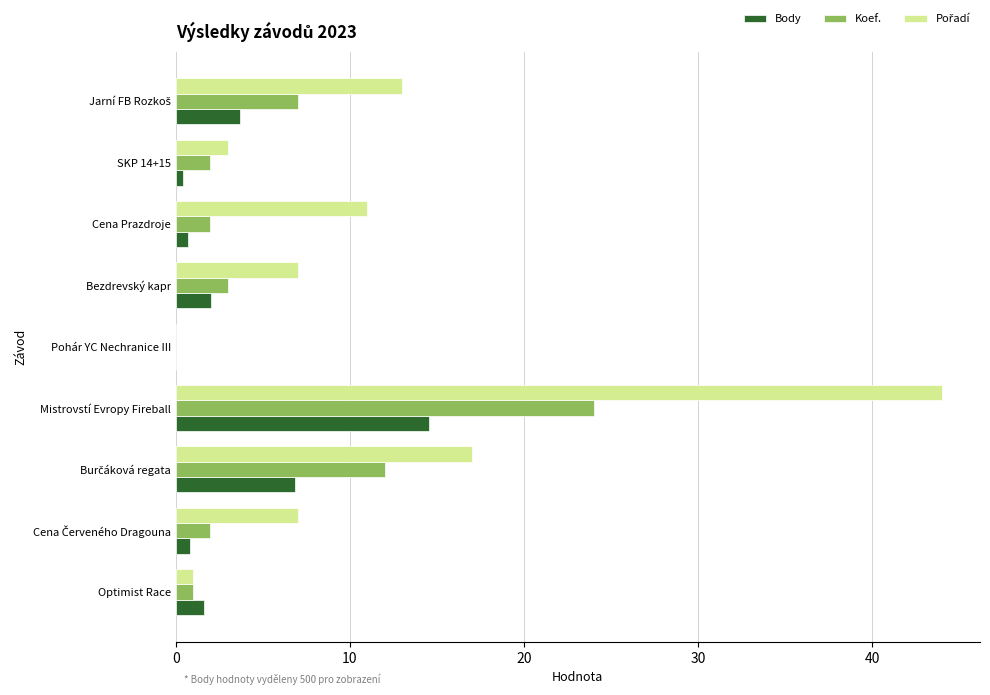

True or false: Body has a value of 0.0 at Pohár YC Nechranice III.

True